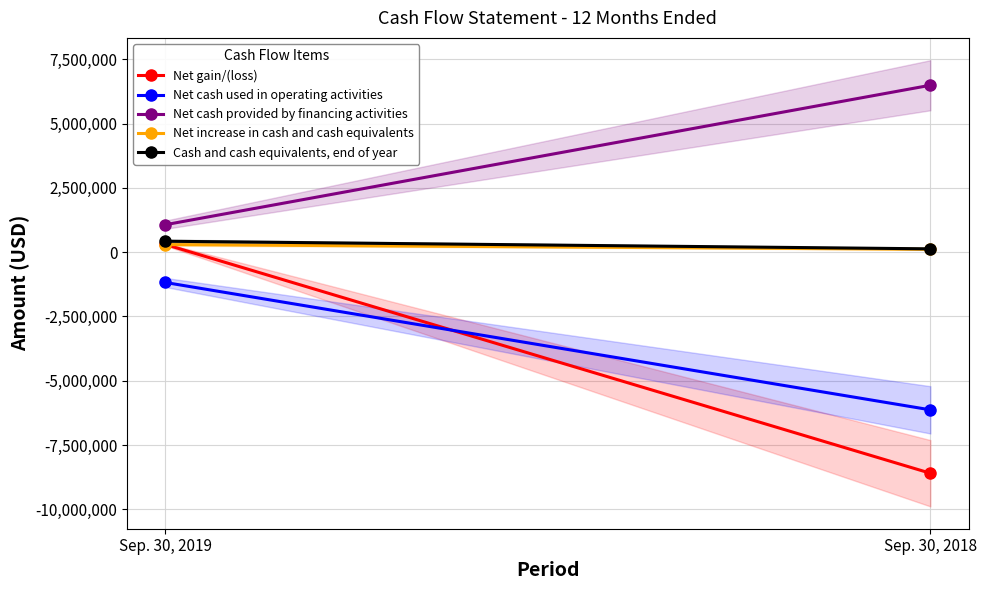

What are all the series names shown in the legend?

Net gain/(loss), Net cash used in operating activities, Net cash provided by financing activities, Net increase in cash and cash equivalents, Cash and cash equivalents, end of year